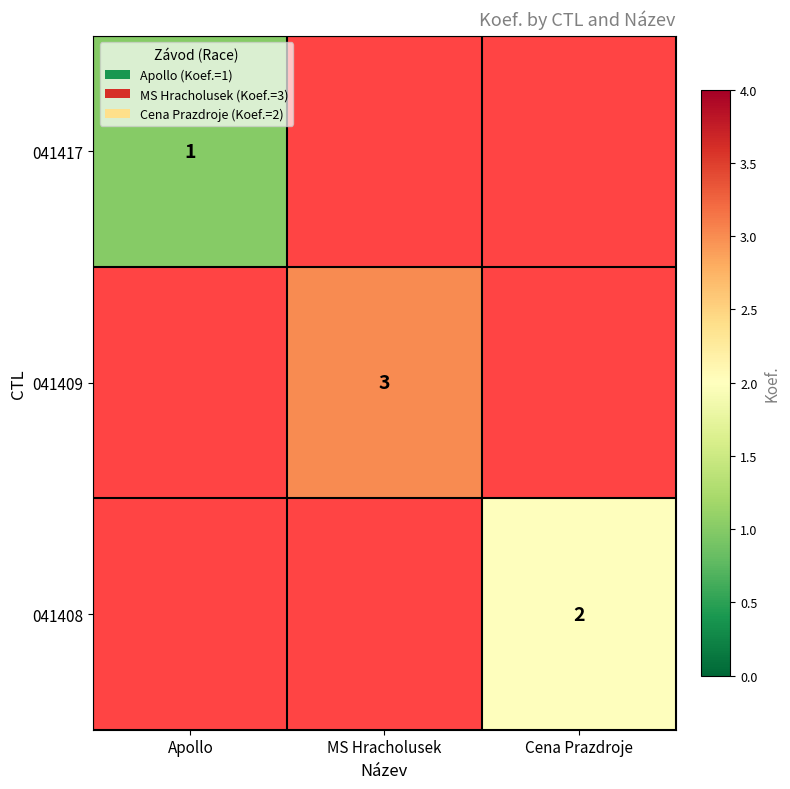

How many series are shown in this chart?

3